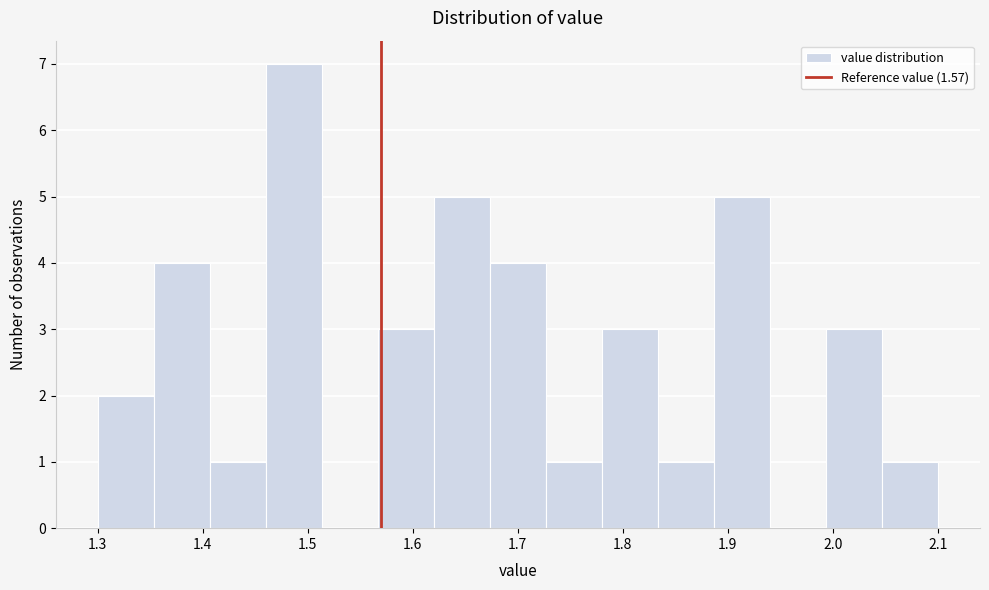

How tall is the bar that spans 1.62 to 1.67 on the x-axis? Neither the bar edges nor the heights are printed on the chart, so give them approximately, as read against the axes.

5